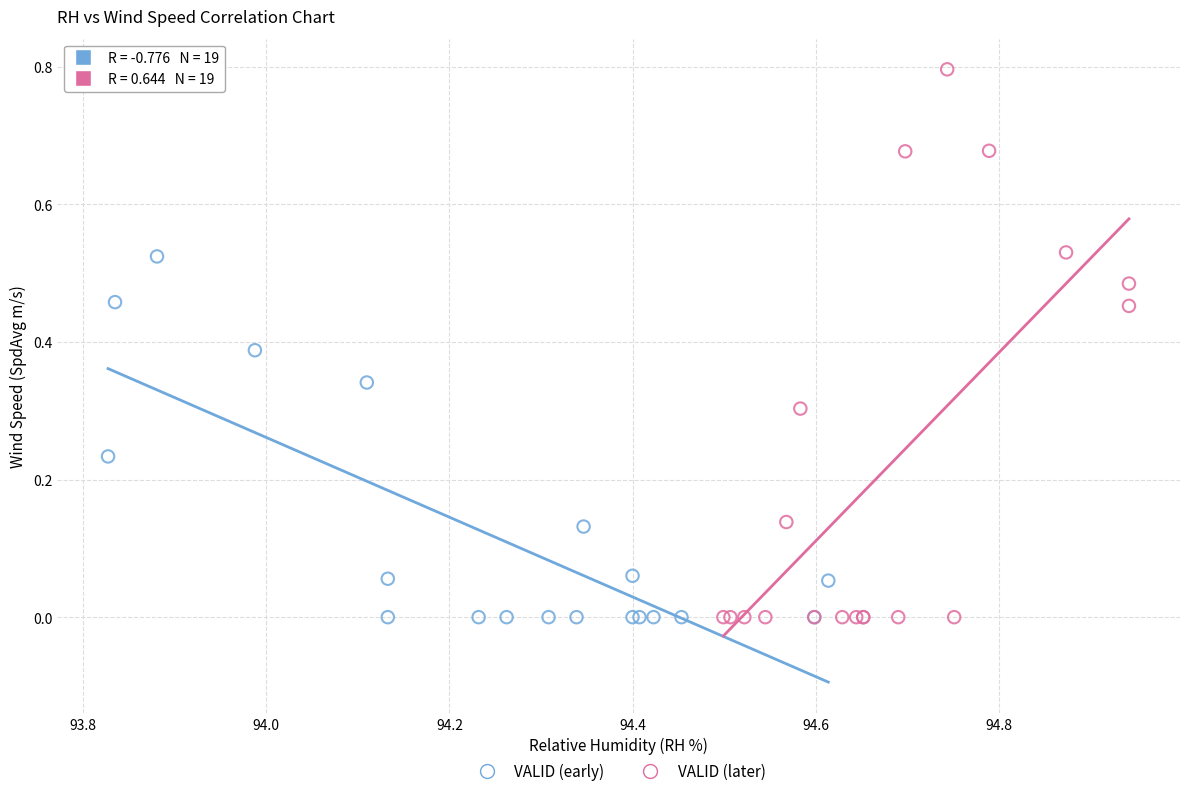

What are all the series names shown in the legend?

VALID (early), VALID (later)